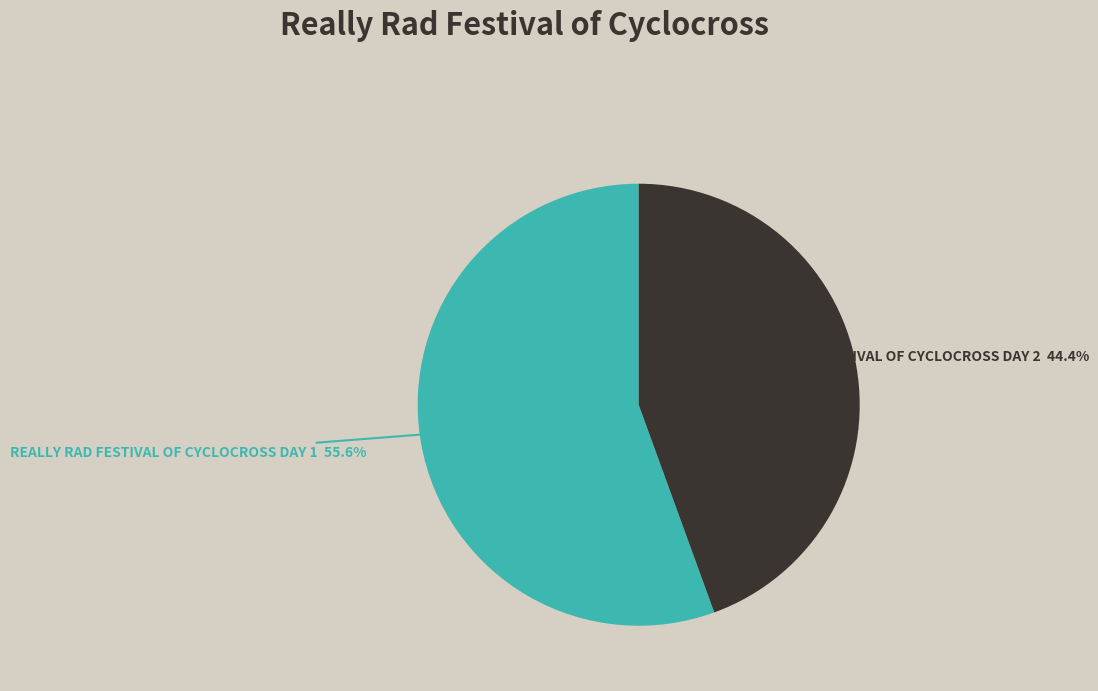

Is there a majority slice in this chart?

Yes